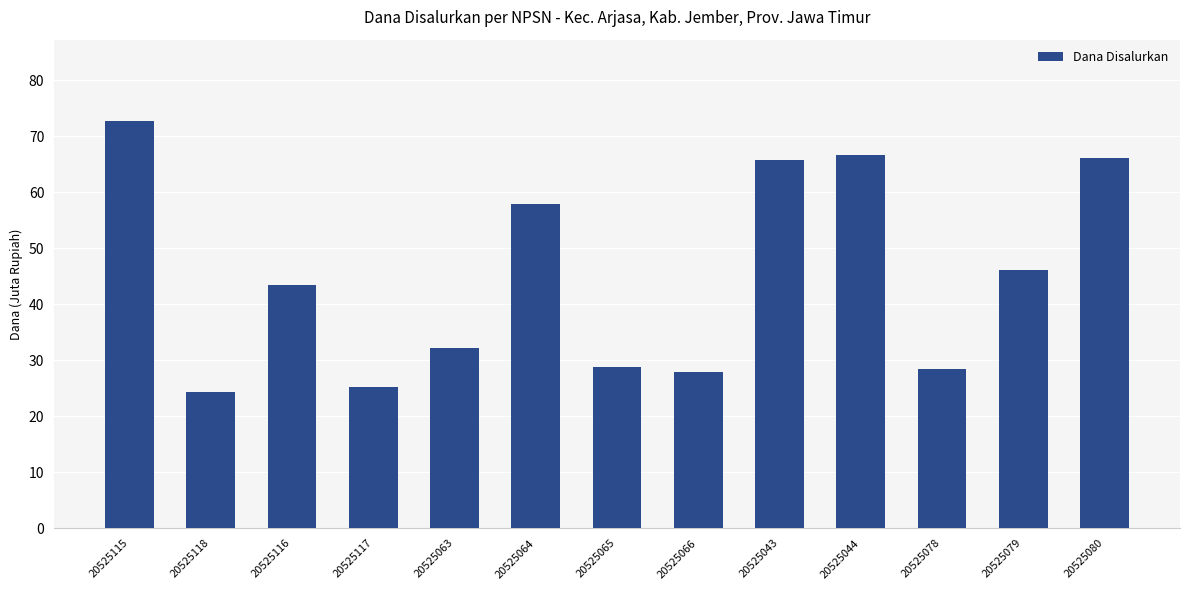

Which category has the lowest value across all series?

20525118